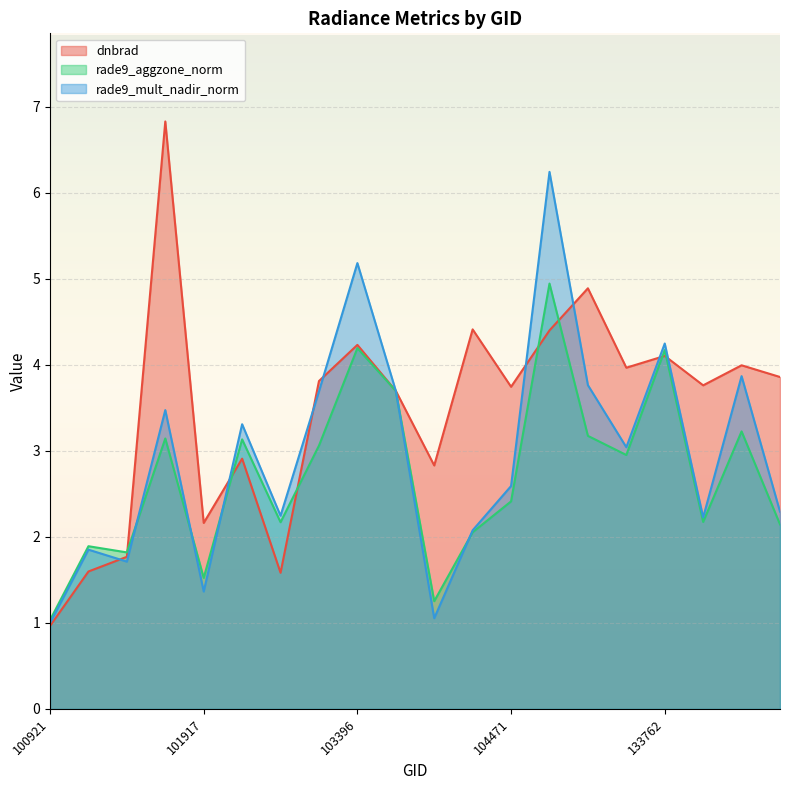

How many lines are shown in the chart?

3